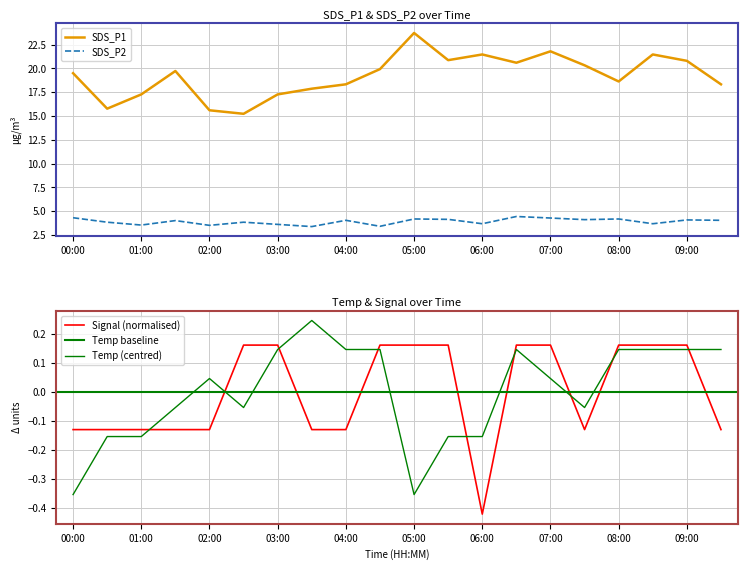

The Signal series shows 0.2 at 03:00. True or false?

True